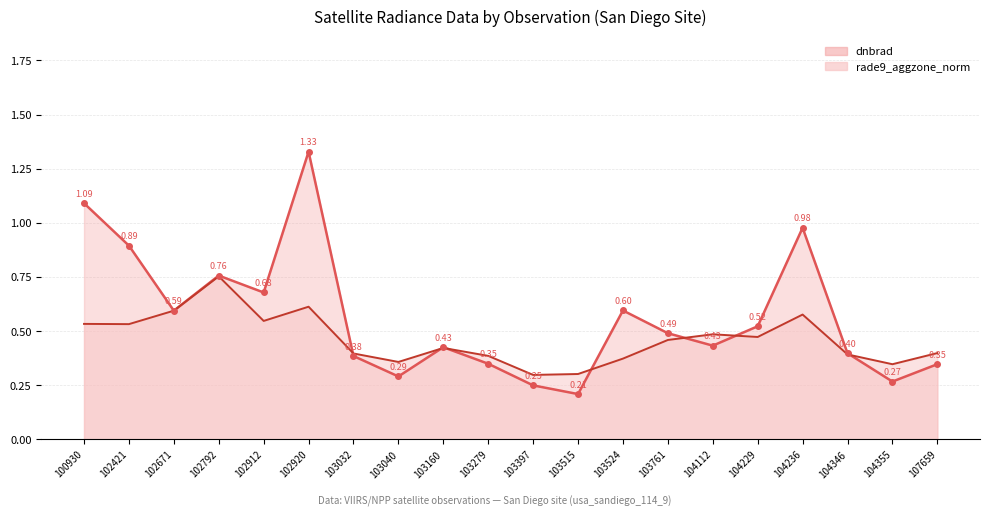

What is the average value of the rade9_aggzone_norm series?

0.5